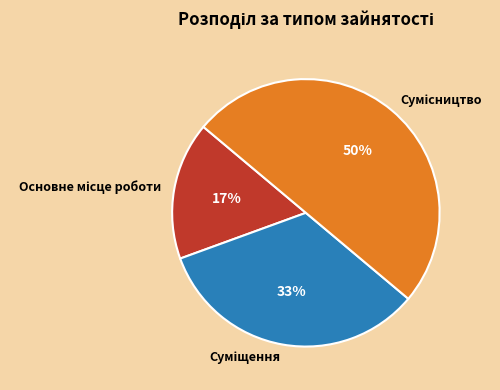

To the nearest percent, what is the difference between the largest and smallest slice percentages?

33%